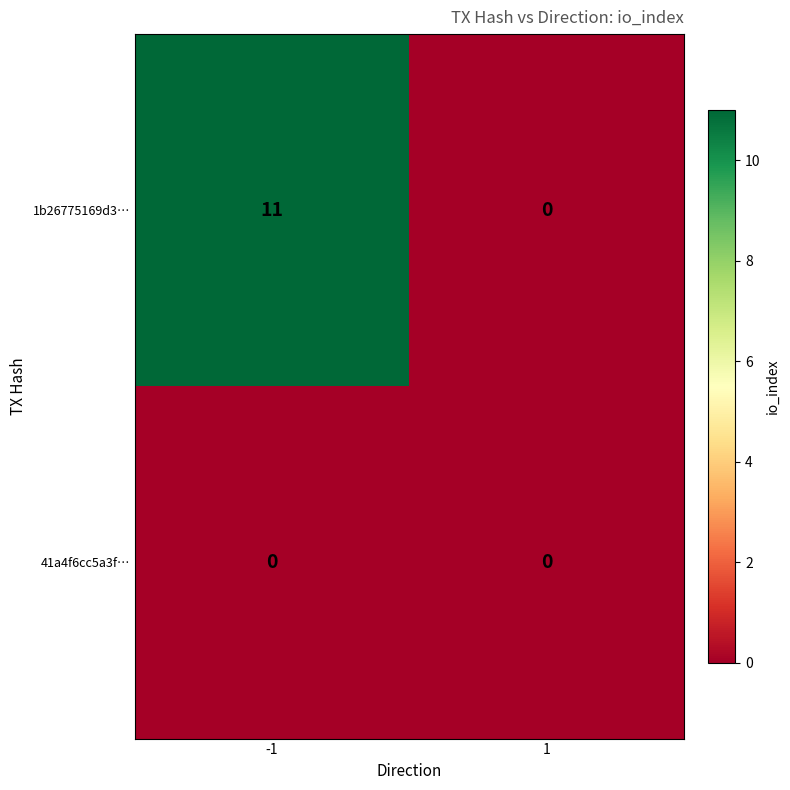

At which category is the sum across all series the highest?

-1